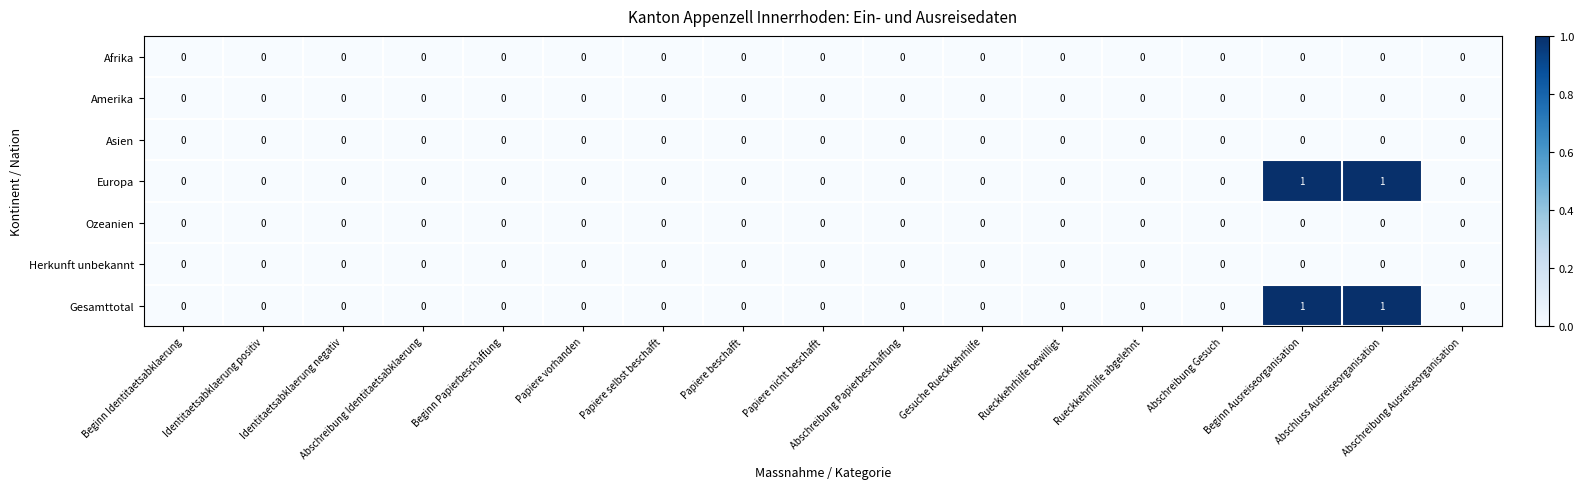

Is the value of Herkunft unbekannt at Abschreibung Ausreiseorganisation greater than the value of Gesamttotal at Beginn Ausreiseorganisation?

No